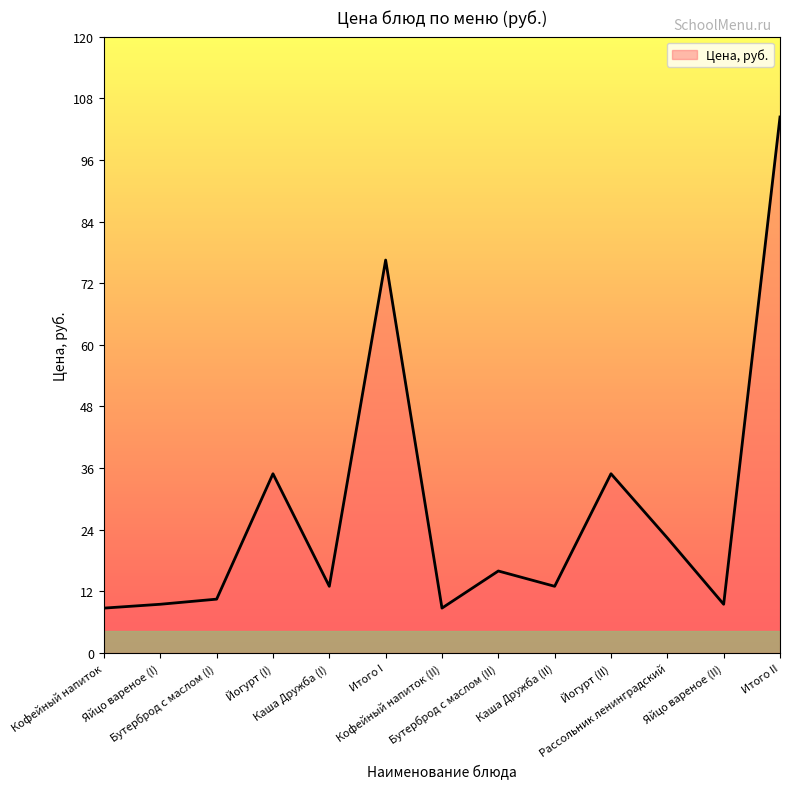

How many interior local peaks (higher than both neighbors) does the data have?

4